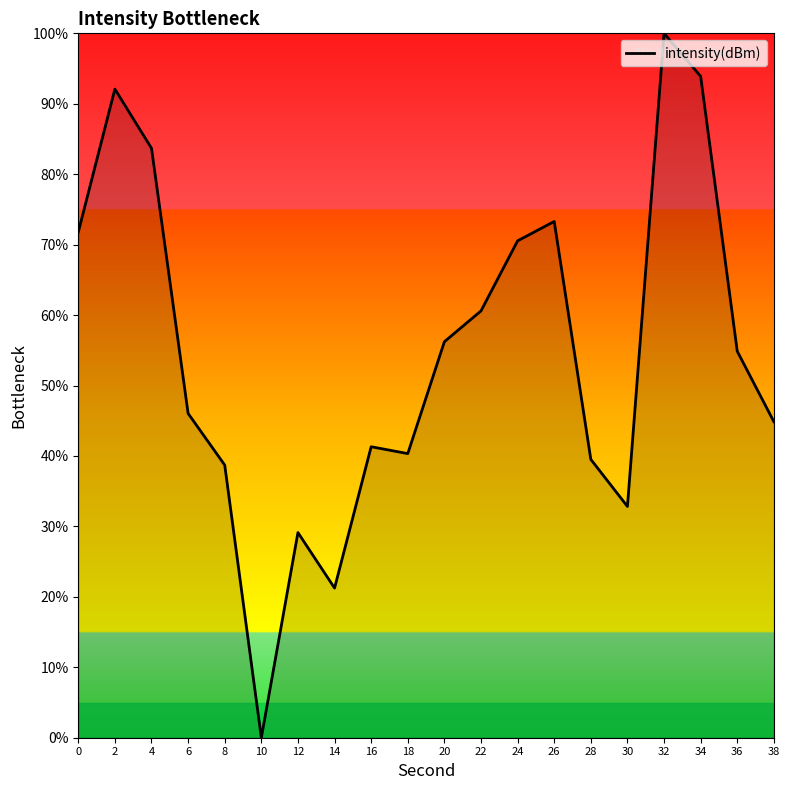

Read the value at 26.

73.3